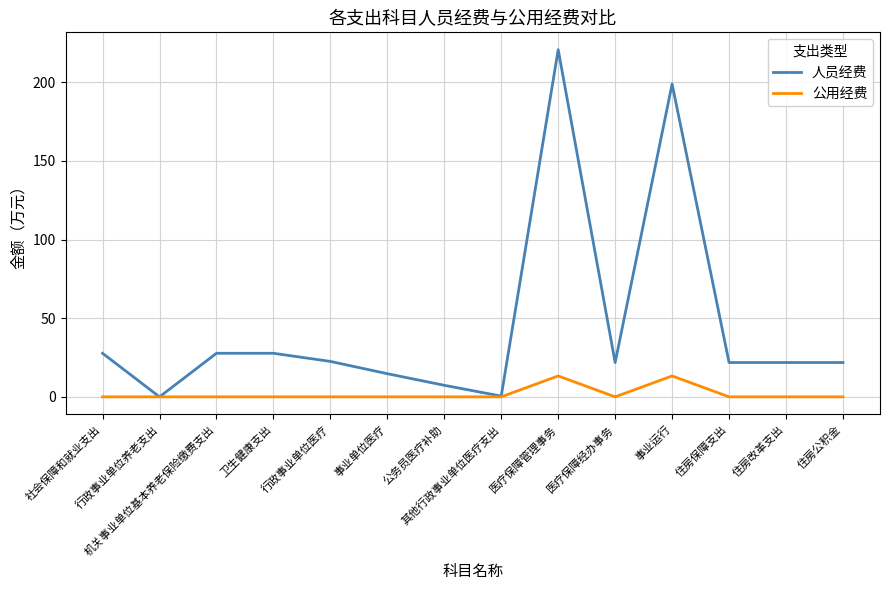

What is the difference between the highest and lowest values at 行政事业单位医疗?

22.5